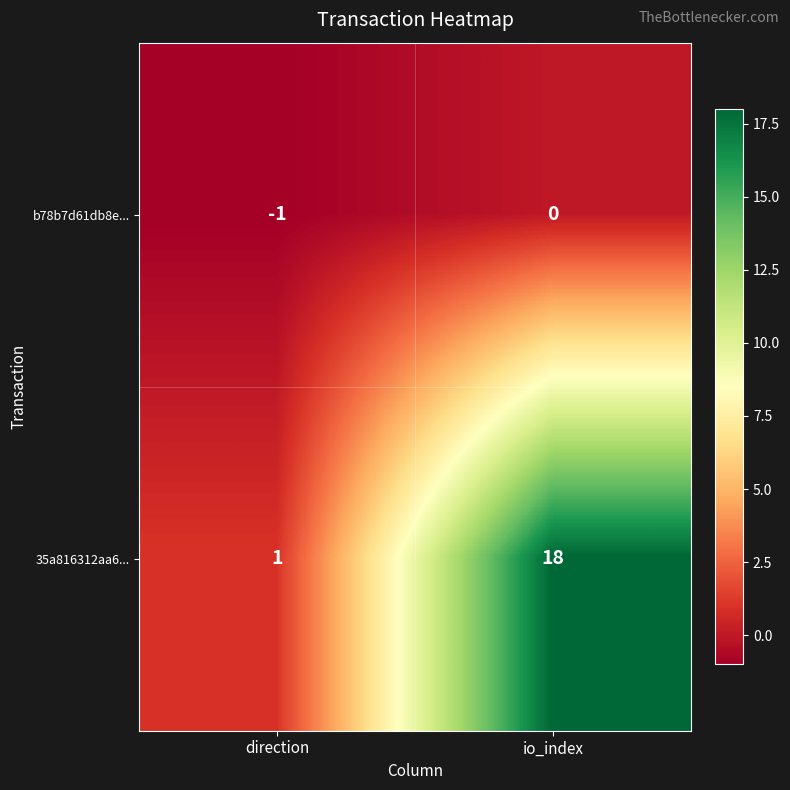

Rank the series at io_index from highest to lowest value.

35a816312aa6..., b78b7d61db8e...